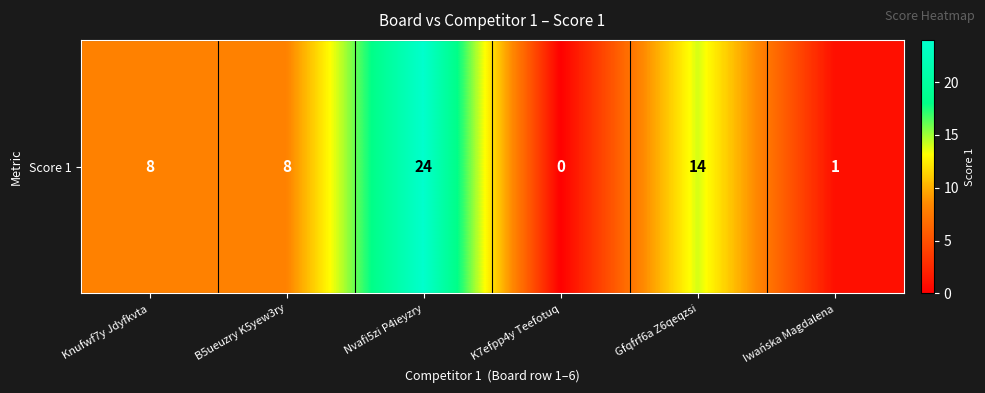

Reading left to right, list all the values displayed in this chart.

Knufwf7y Jdyfkvta=8	B5ueuzry K5yew3ry=8	Nvafi5zi P4ieyzry=24	K7efpp4y Teefotuq=0	Gfqfrf6a Z6qeqzsi=14	Iwańska Magdalena=1